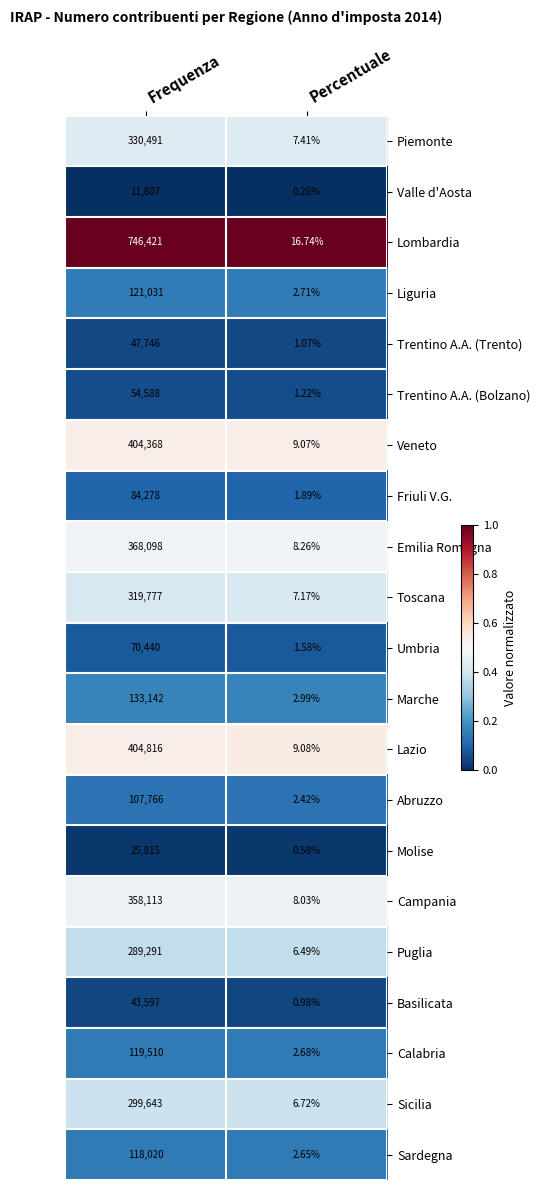

What is the difference between the highest and lowest values at Percentuale?

16.5